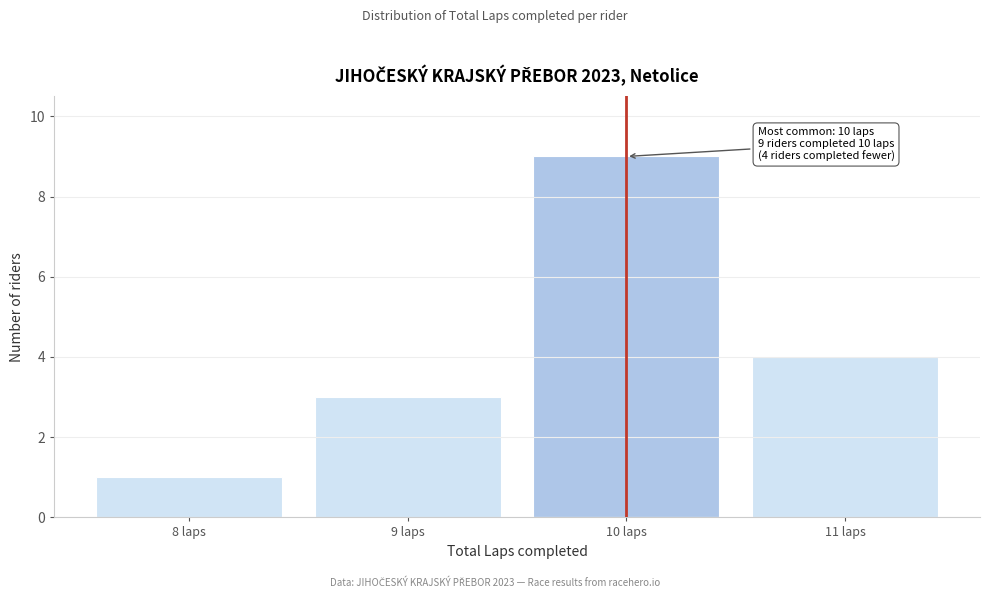

Which range on the x-axis has the tallest bar?

9.5 to 10.5